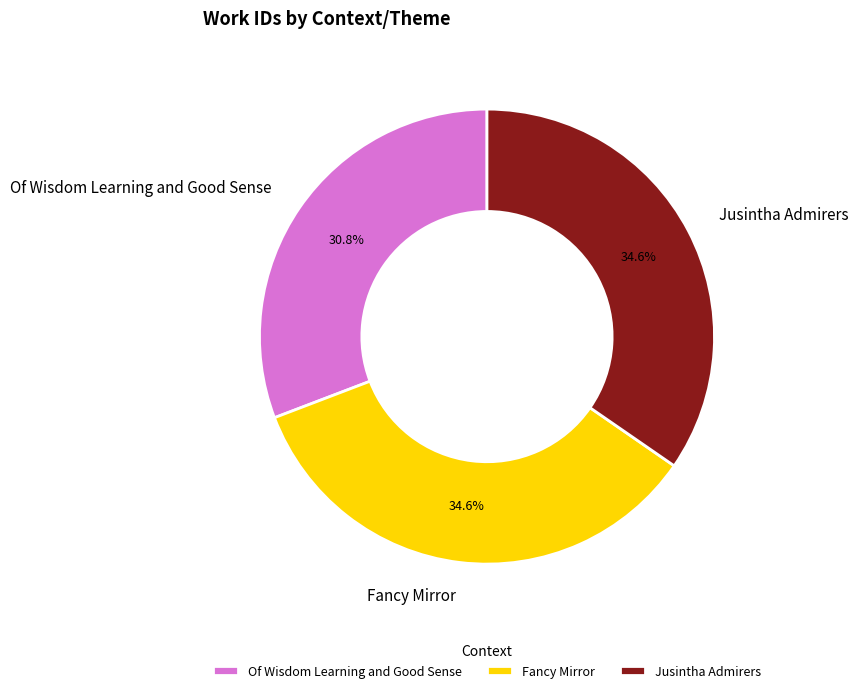

Combined, what portion of the pie is Jusintha Admirers and Of Wisdom Learning and Good Sense?

65.4%